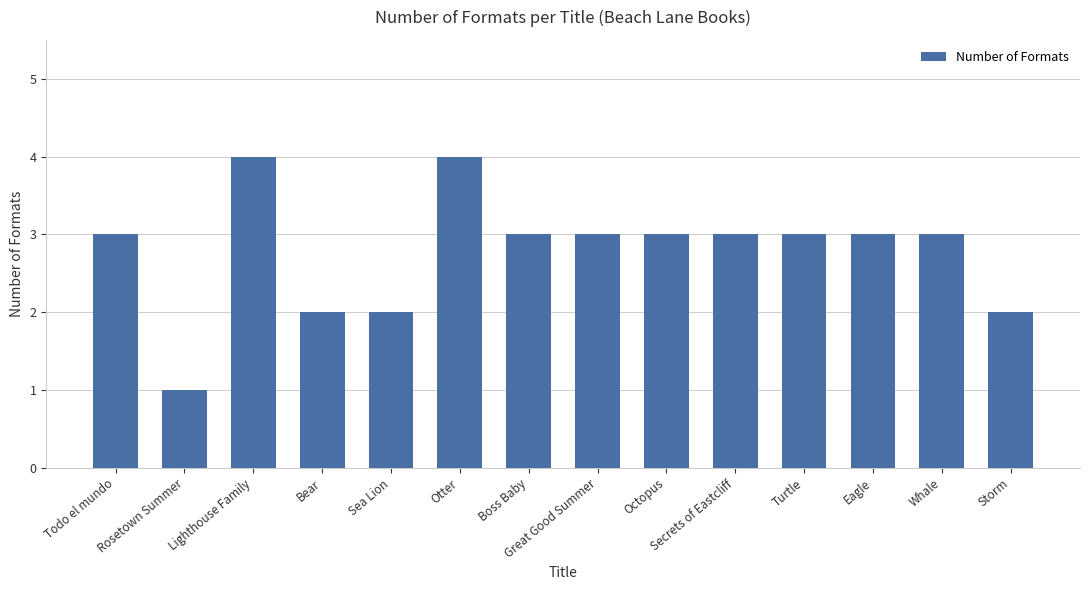

Reading left to right, extract all data points from this chart.

Todo el mundo=3	Rosetown Summer=1	Lighthouse Family=4	Bear=2	Sea Lion=2	Otter=4	Boss Baby=3	Great Good Summer=3	Octopus=3	Secrets of Eastcliff=3	Turtle=3	Eagle=3	Whale=3	Storm=2